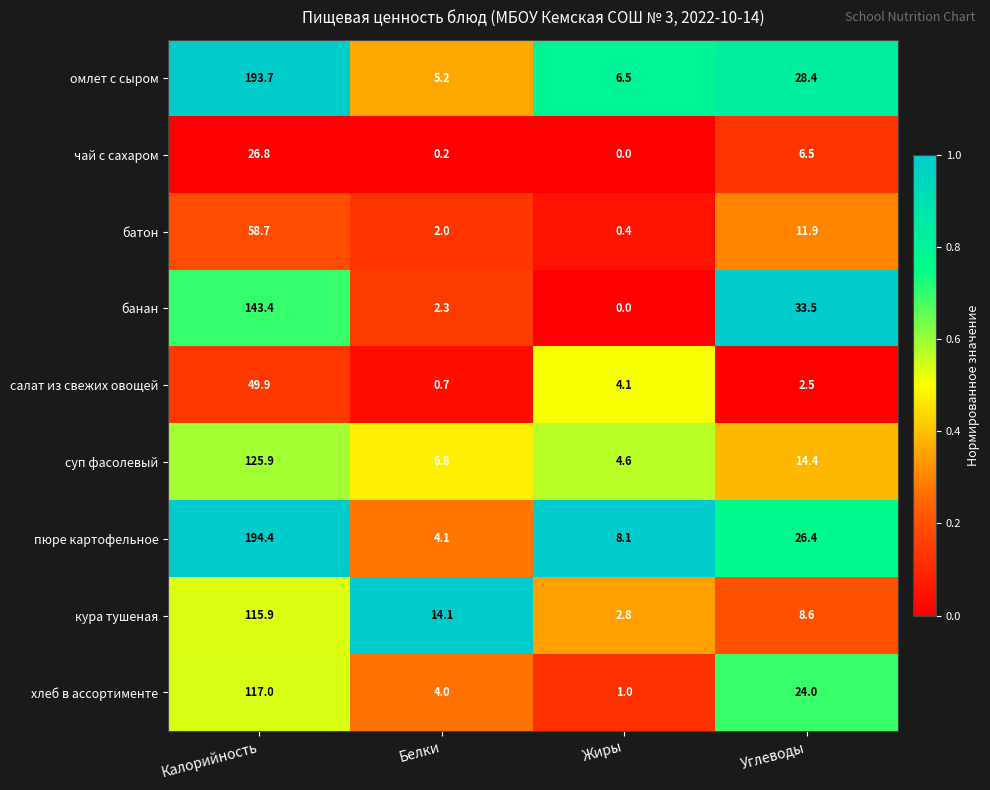

Rank the series by their maximum value, from lowest to highest.

чай с сахаром, салат из свежих овощей, батон, кура тушеная, хлеб в ассортименте, суп фасолевый, банан, омлет с сыром, пюре картофельное